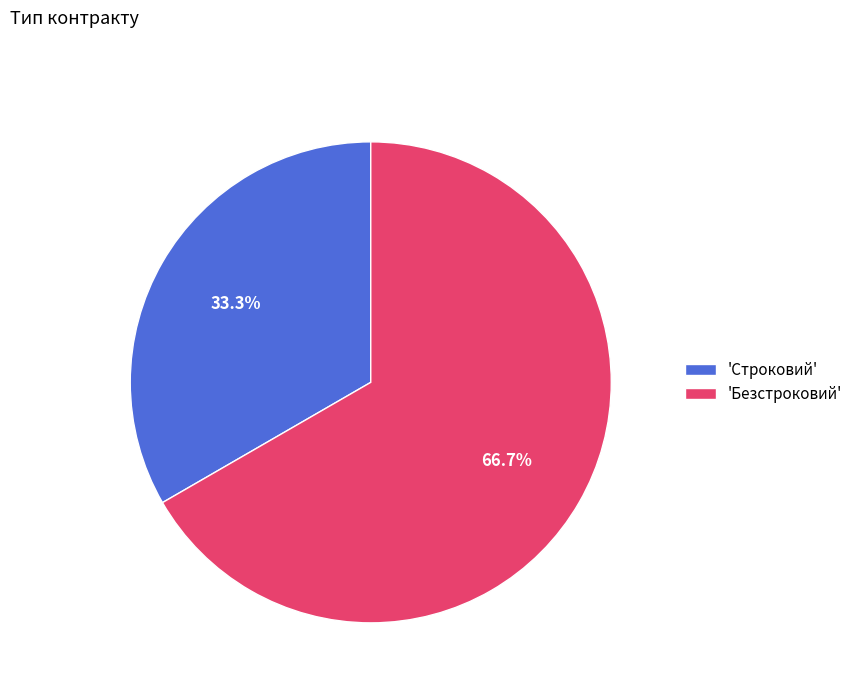

How many segments does this pie chart have?

2